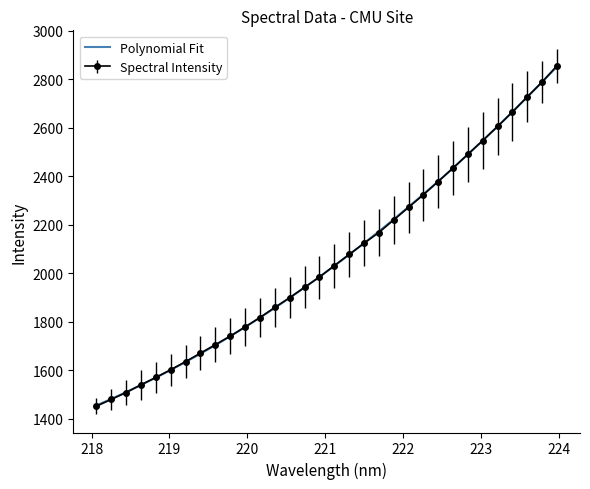

What is the maximum value shown in the chart?

2855.2